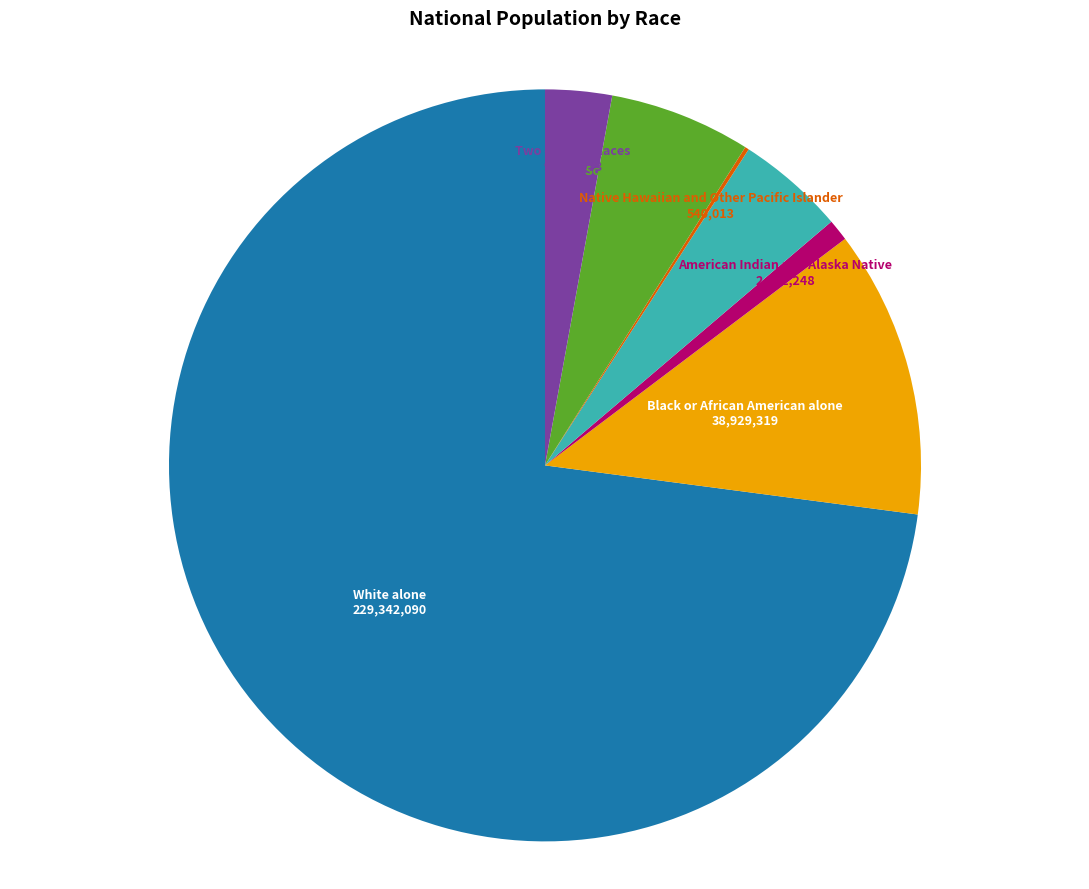

Is there a majority slice in this chart?

Yes